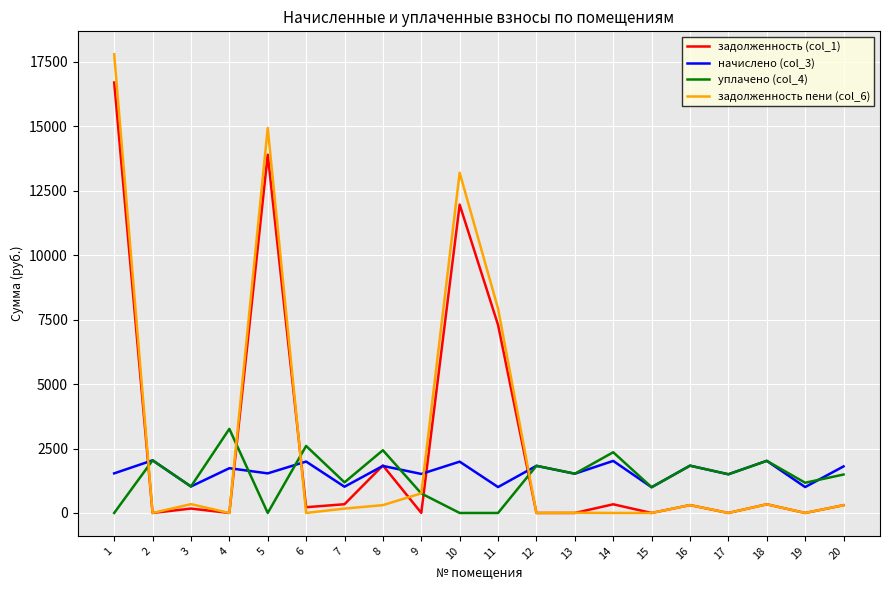

What is the maximum value shown in the chart?

17794.1